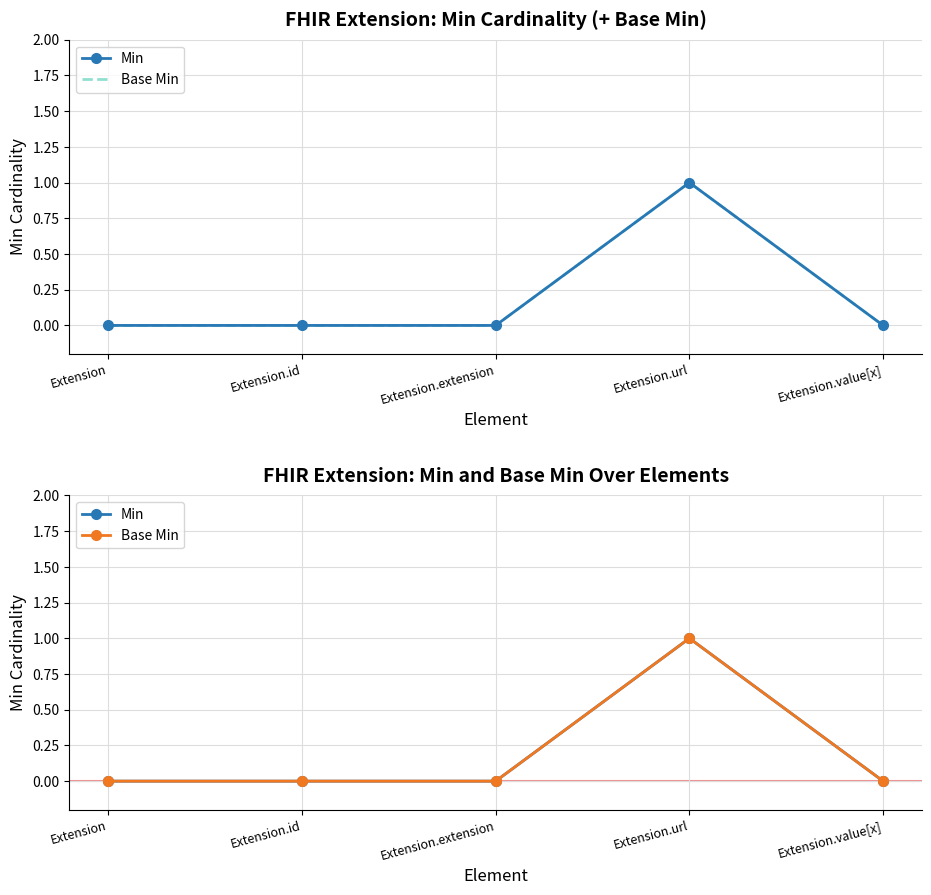

In Min, how many points are higher than both neighbors (excluding endpoints)?

1